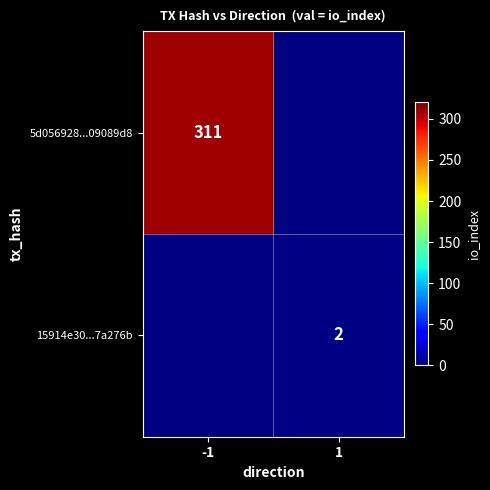

True or false: 5d056928...09089d8 has a value of 488 at -1.

False